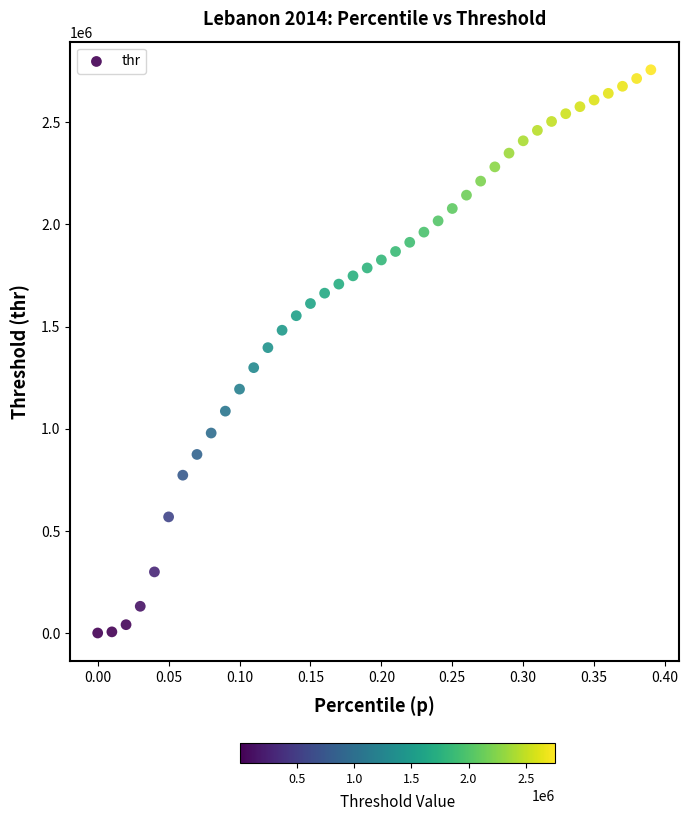

What is the range of X values (max minus min)?

0.4